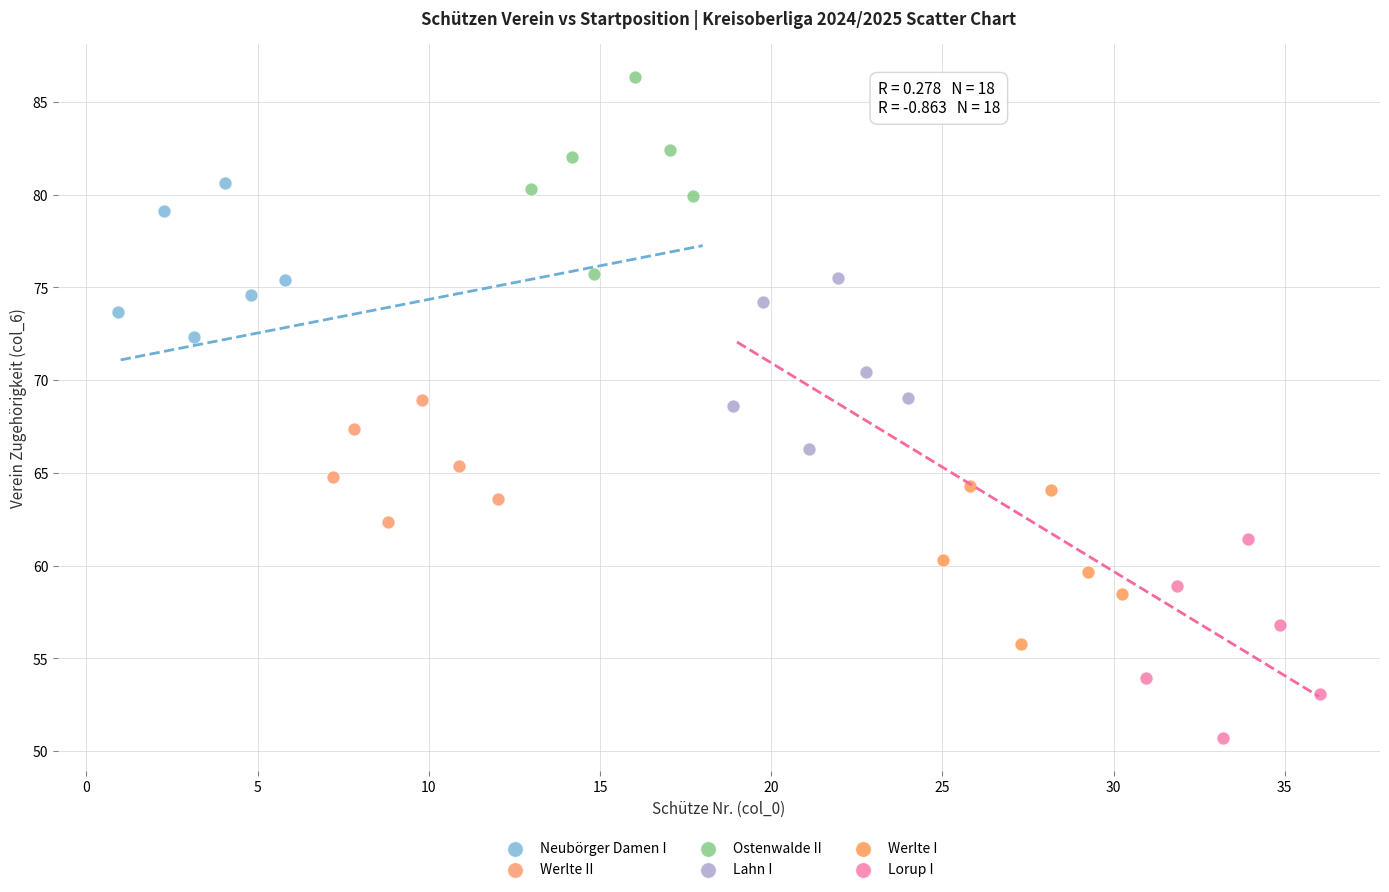

Which series reaches the minimum Y coordinate?

Lorup I